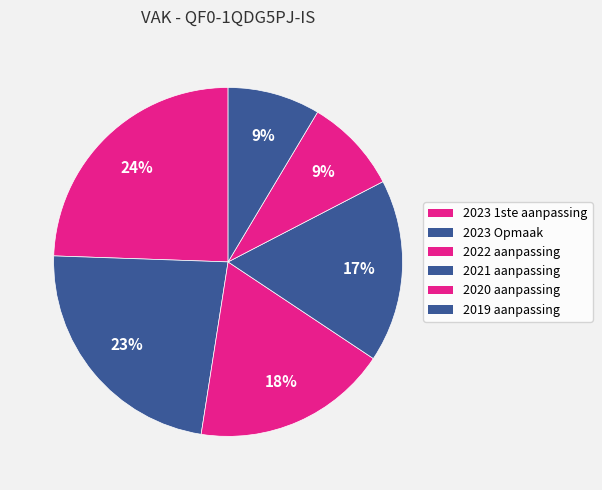

How many segments does this pie chart have?

6